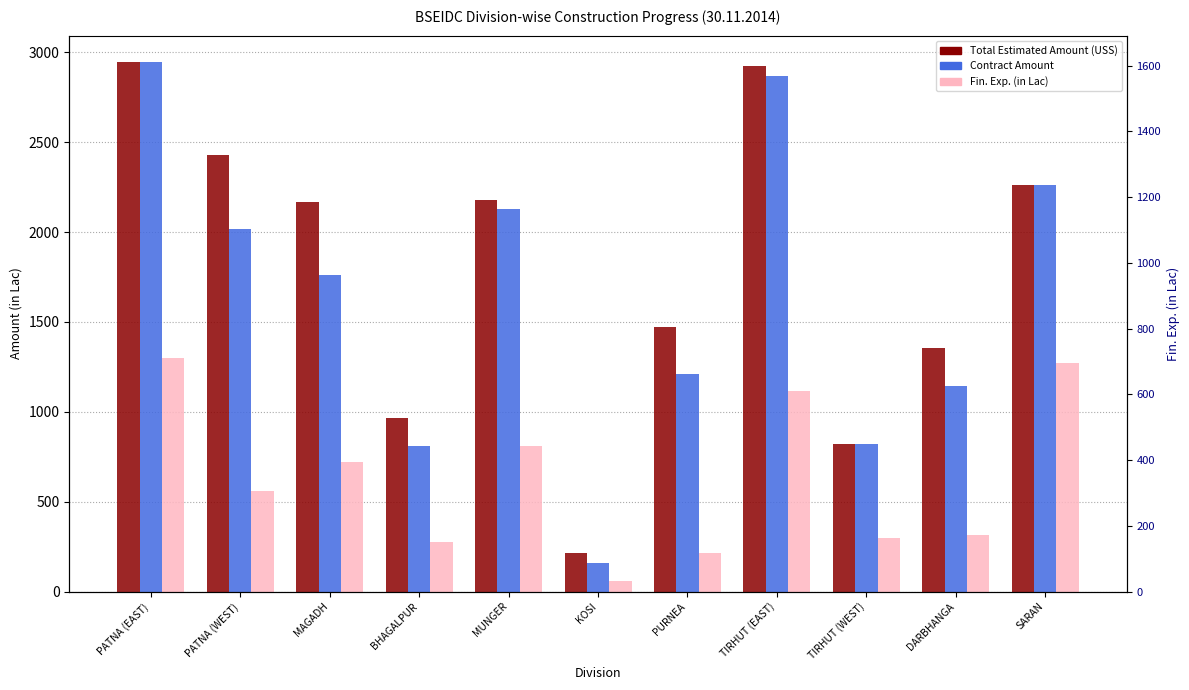

What is the total value across all series at PATNA (EAST)?

7191.7